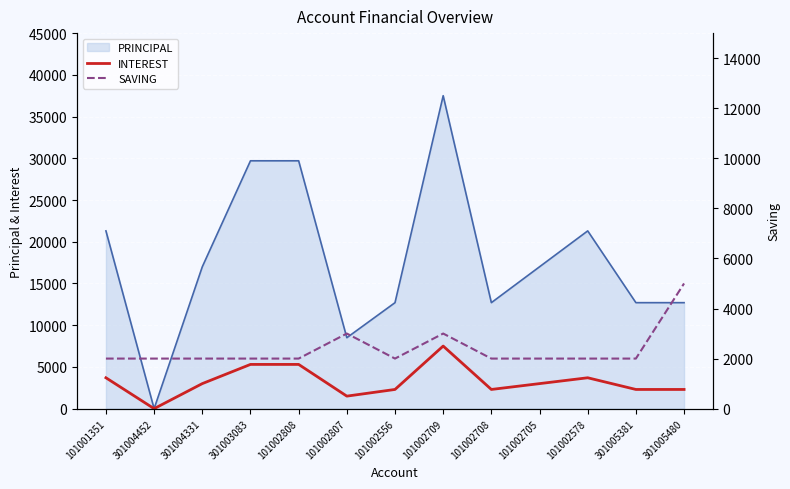

Which has a higher value, 101001351 or 101002709?

101002709